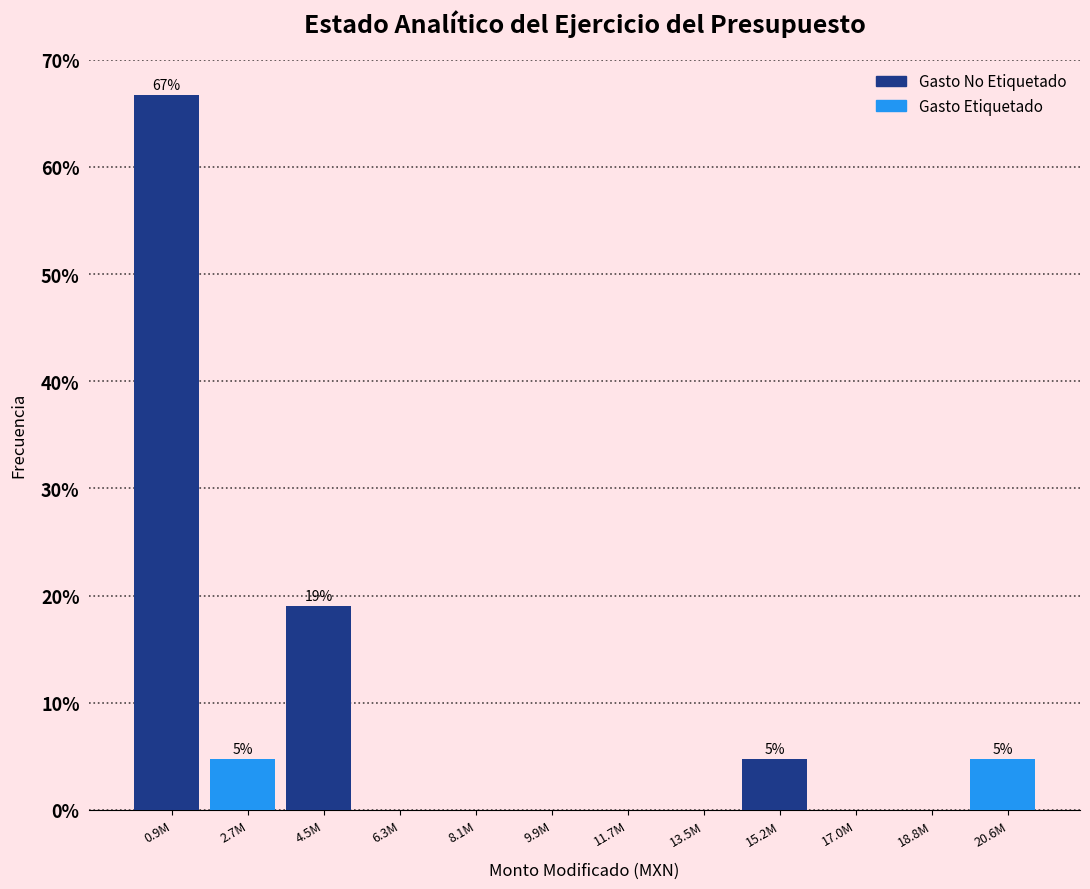

Reading left to right, list all the values displayed in this chart.

0.9M=66.7	2.7M=4.8	4.5M=19.0	6.3M=0.0	8.1M=0.0	9.9M=0.0	11.7M=0.0	13.5M=0.0	15.2M=4.8	17.0M=0.0	18.8M=0.0	20.6M=4.8